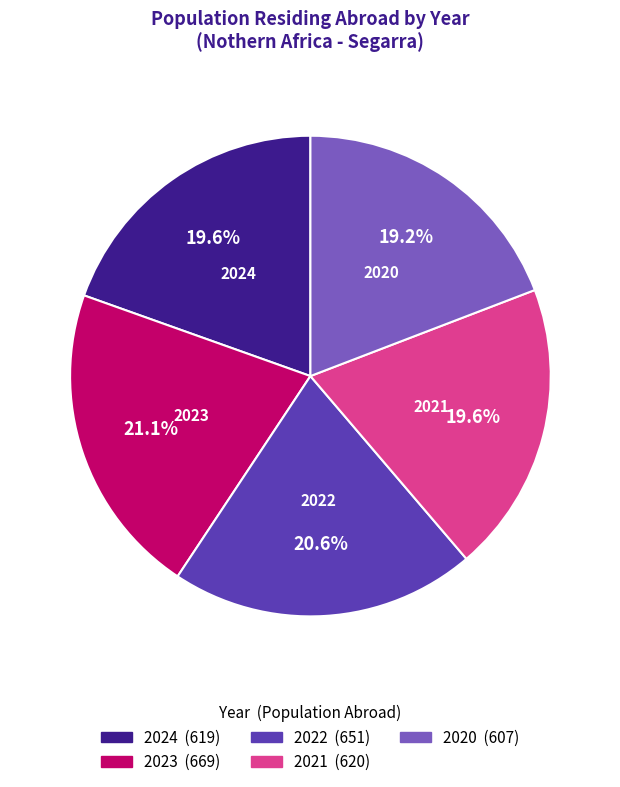

How many slices are in this pie chart?

5